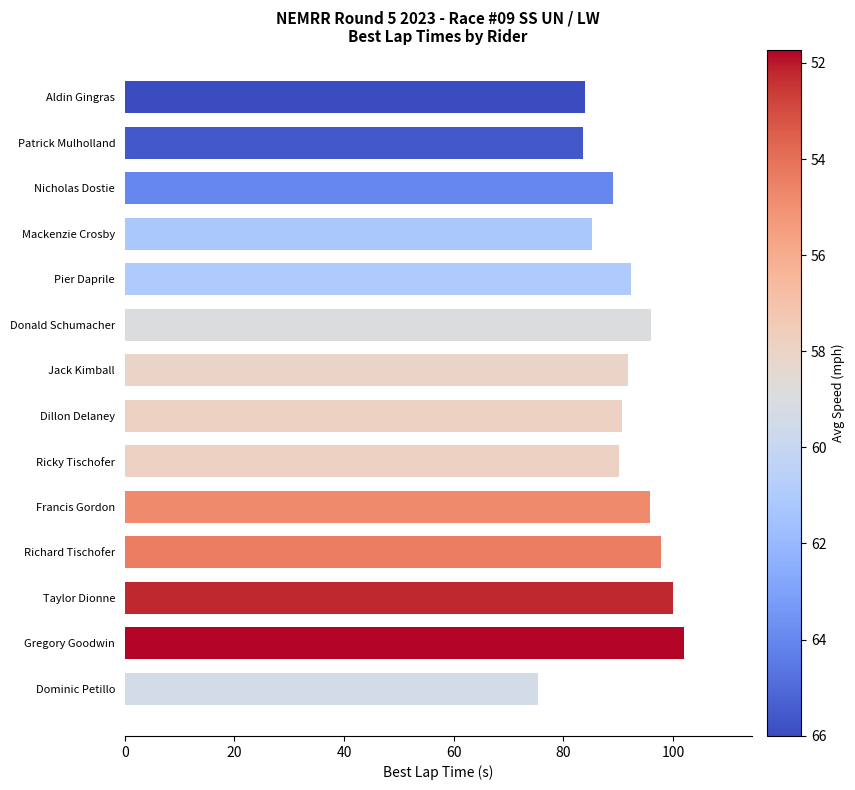

Where is the data nearest to the value 88?

Nicholas Dostie